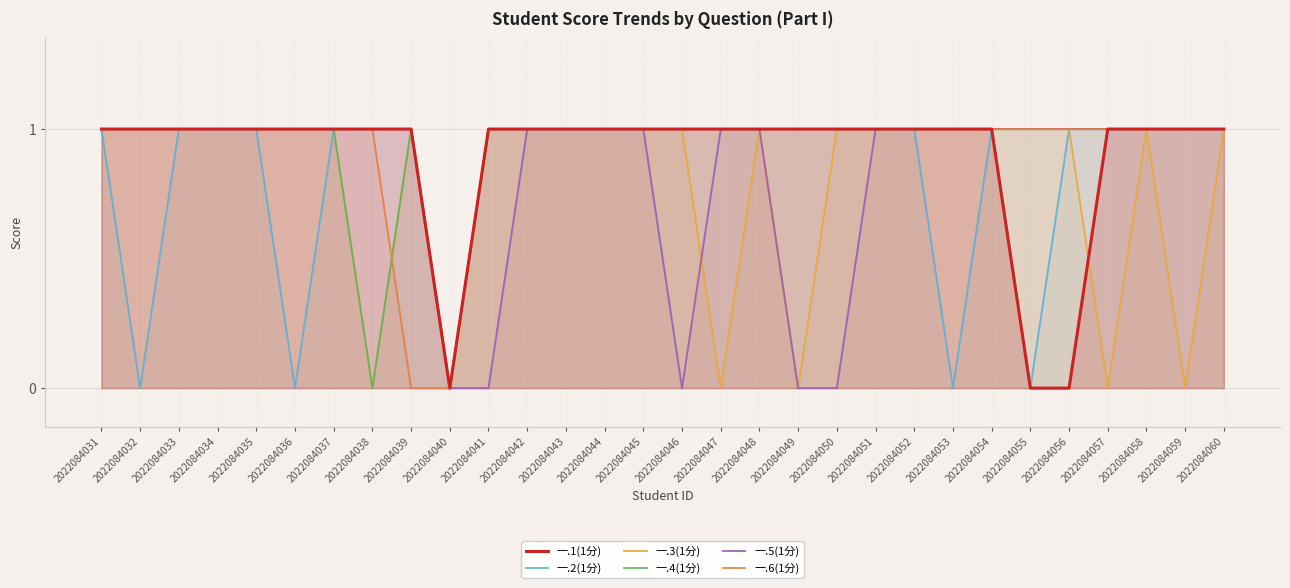

True or false: 一.1(1分) has a value of 0 at 2022084041.

False